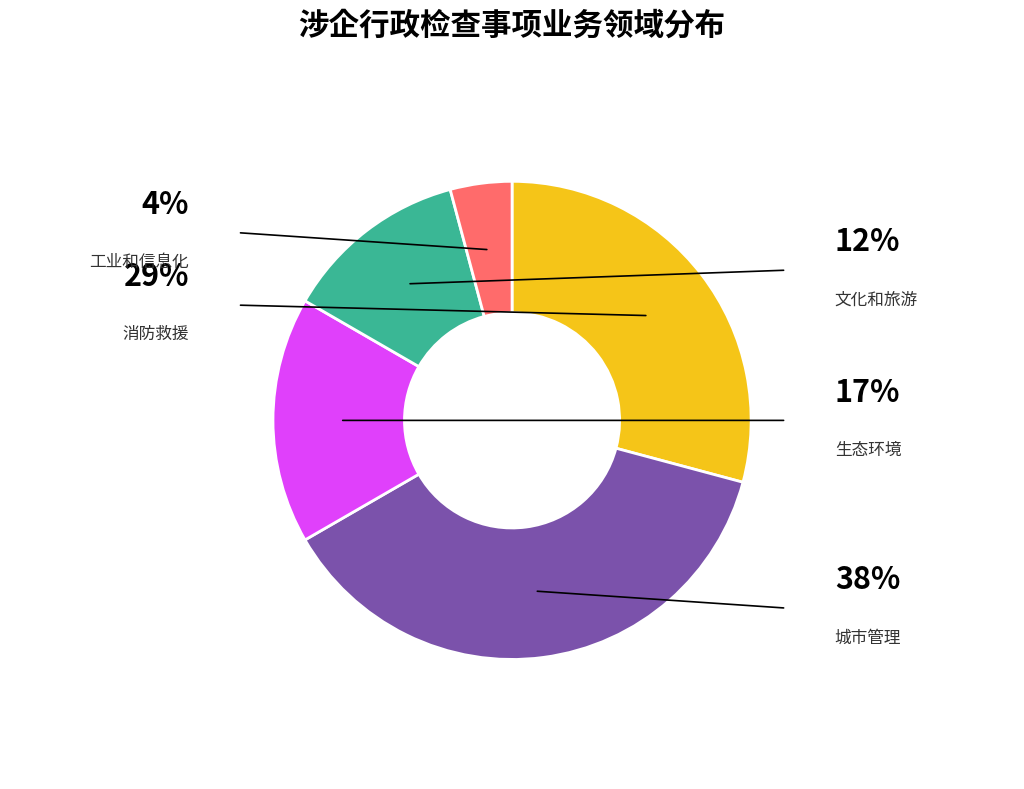

Does any single category account for the majority?

No